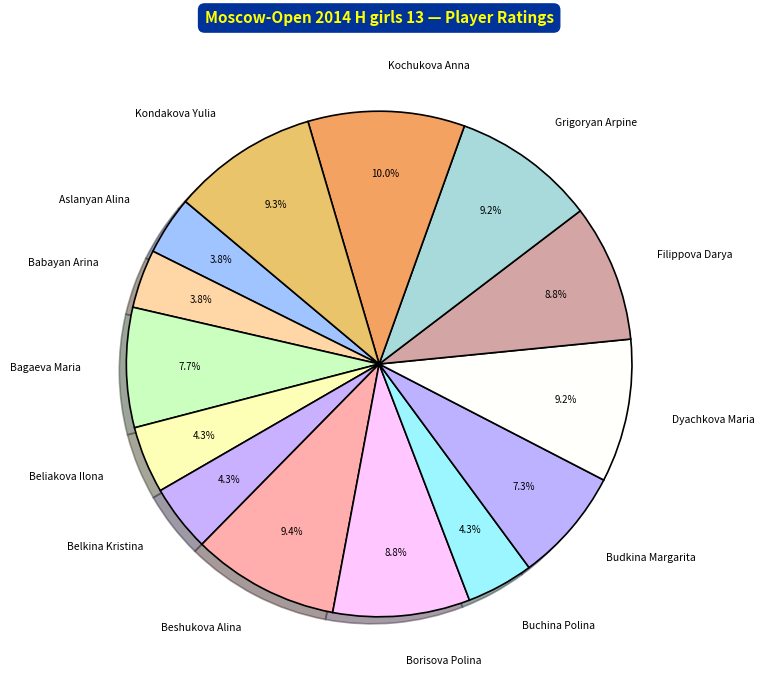

Is it true that Belkina Kristina is 16% of the pie?

False